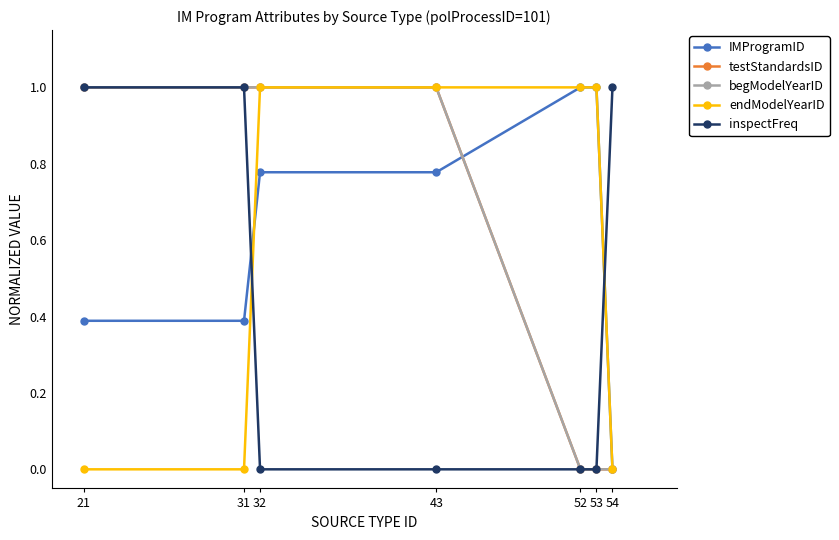

Rank the categories by endModelYearID value from highest to lowest.

32, 43, 52, 53, 21, 31, 54